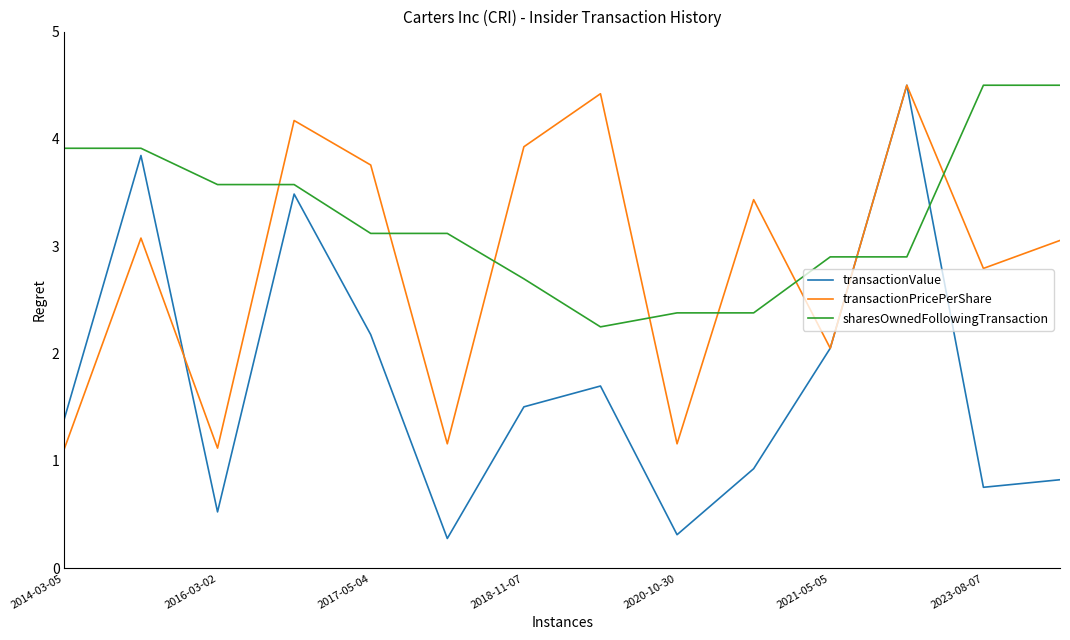

Reading right to left, extract all data points from this chart.

transactionValue: 0.8	0.8	4.5	2.1	0.9	0.3	1.7	1.5	0.3	2.2	3.5	0.5	3.8	1.4
transactionPricePerShare: 3.1	2.8	4.5	2.1	3.4	1.2	4.4	3.9	1.2	3.8	4.2	1.1	3.1	1.1
sharesOwnedFollowingTransaction: 4.5	4.5	2.9	2.9	2.4	2.4	2.2	2.7	3.1	3.1	3.6	3.6	3.9	3.9